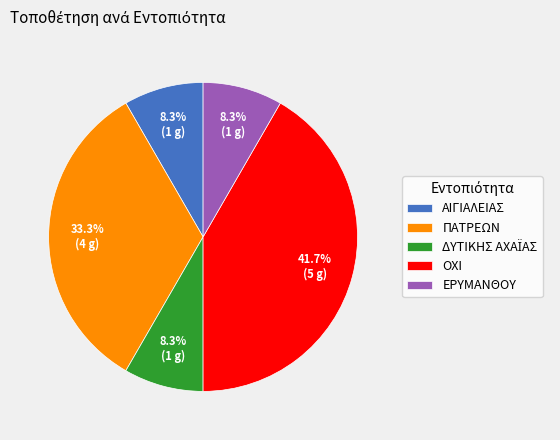

To the nearest percent, what portion does ΕΡΥΜΑΝΘΟΥ represent?

8%